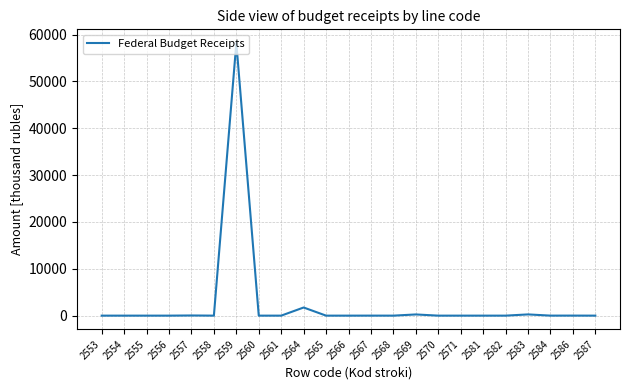

At which category does the chart reach its peak across all series?

2559